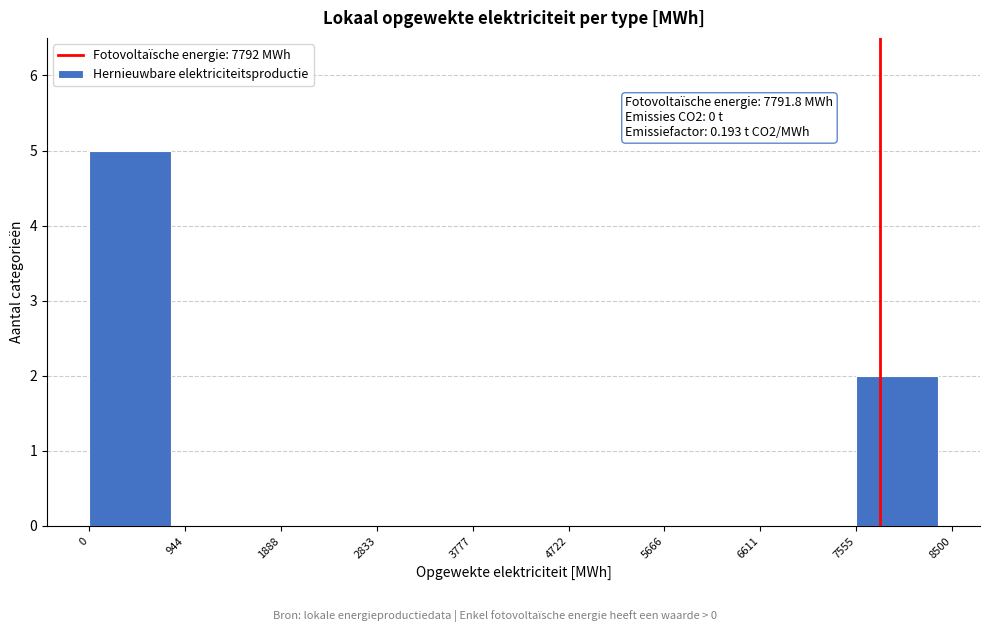

Over which range of the x-axis is the bar tallest?

0 to 944